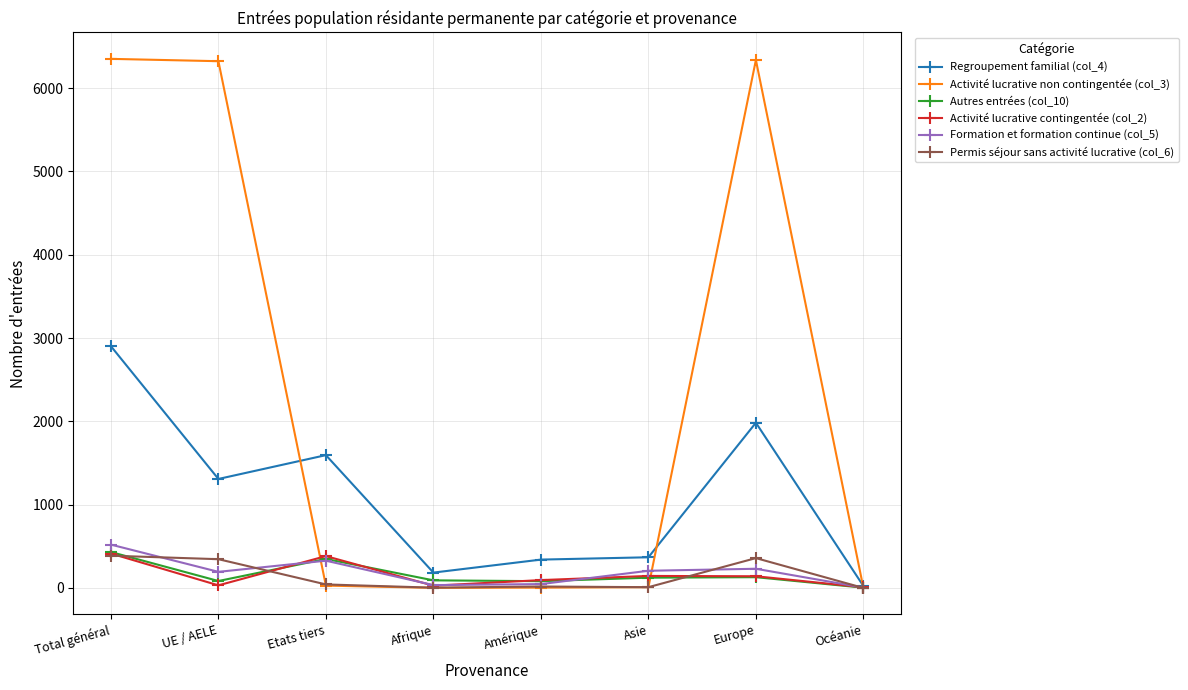

Is it true that Activité lucrative non contingentée (col_3) equals 6323 at UE / AELE?

True